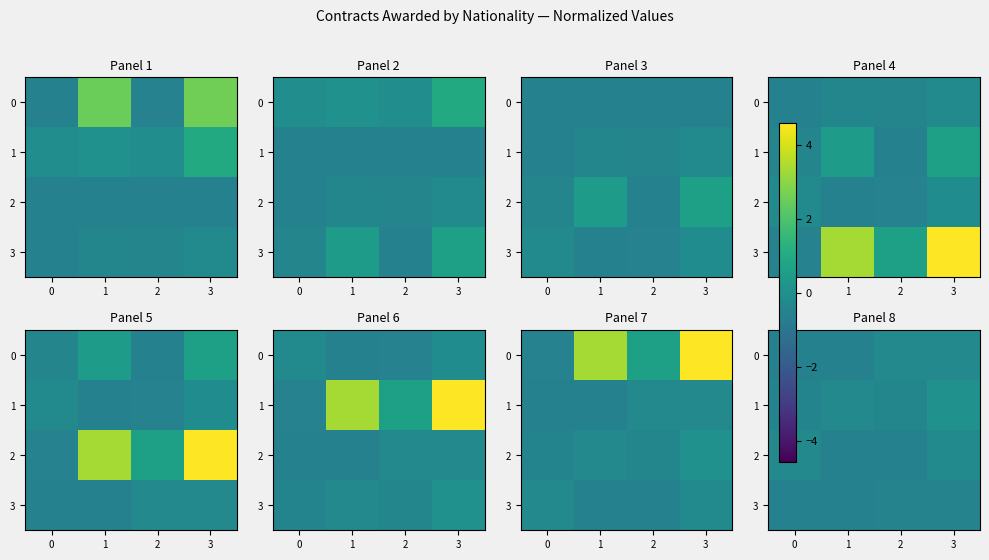

What is the sum of the 1 values at 3 and 0?

-0.4